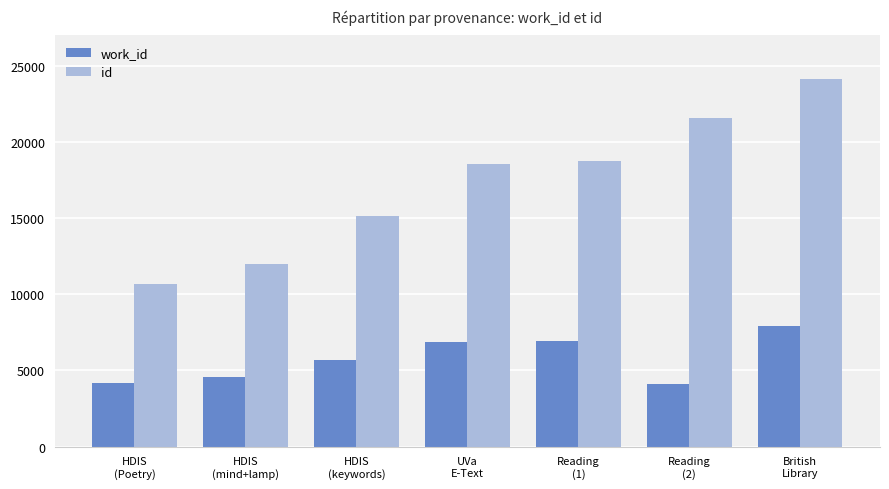

Which category has the highest value across all series?

British
Library